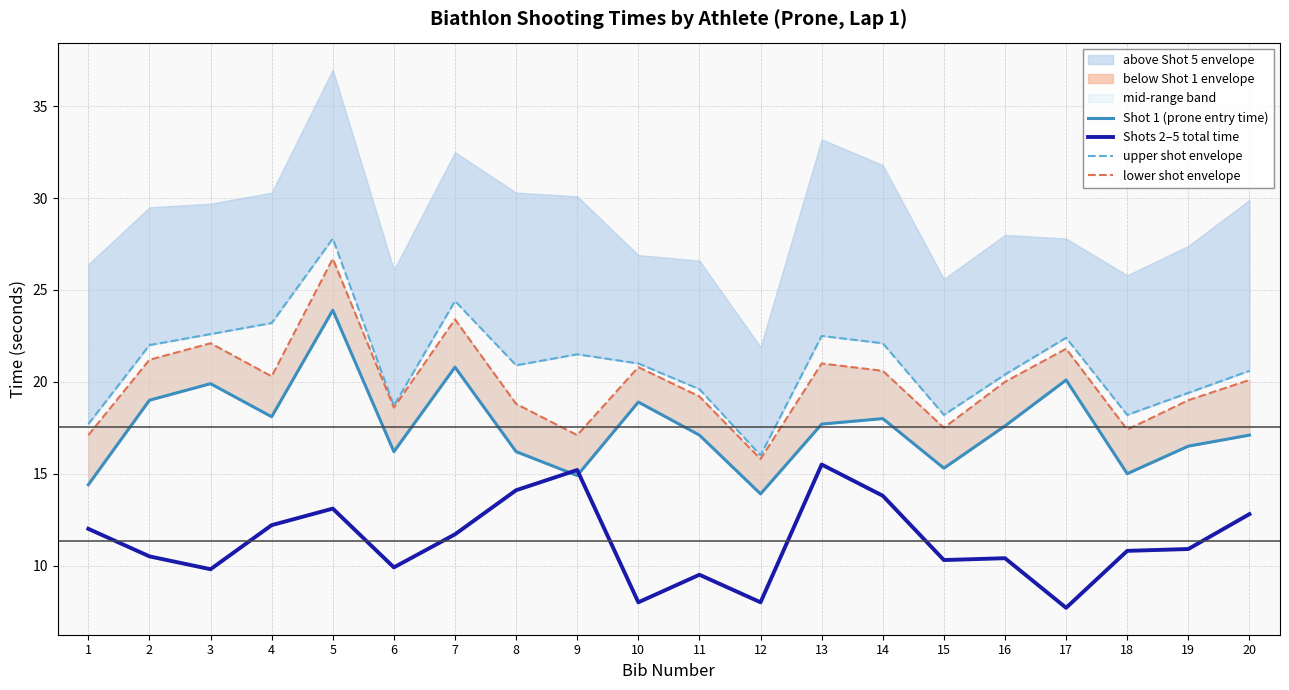

What is the value of the lower shot envelope point at the 9th from the left?

17.1